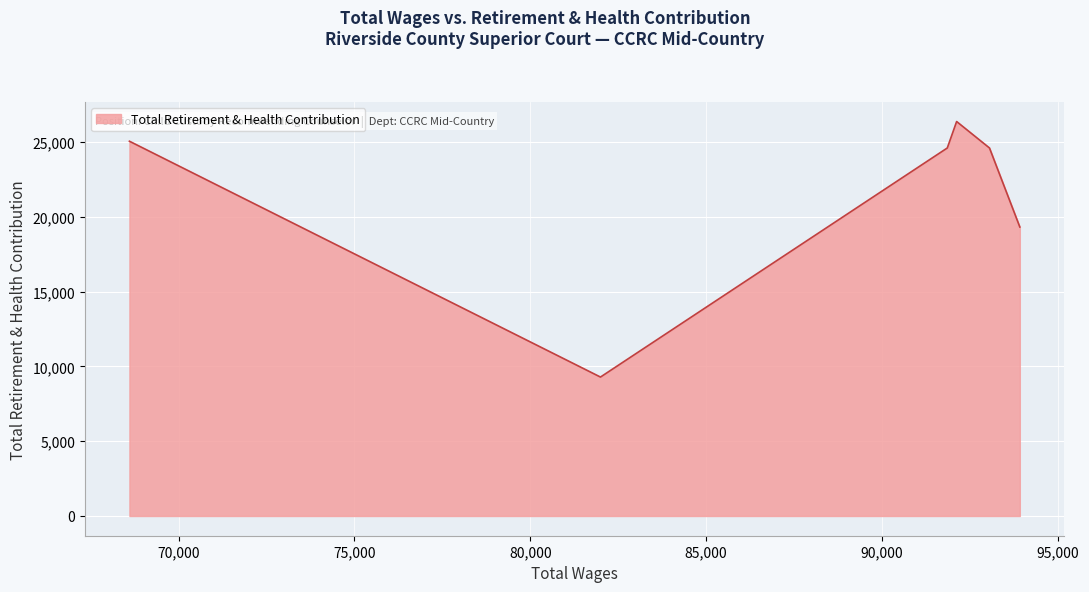

What is the average value?

21550